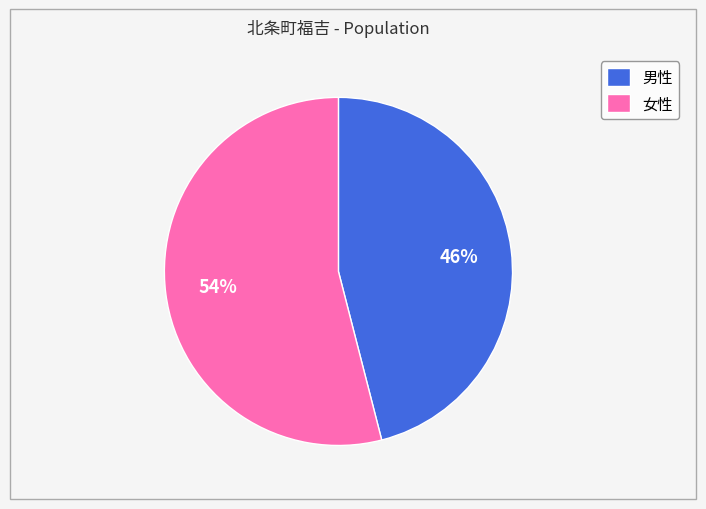

How many segments does this pie chart have?

2